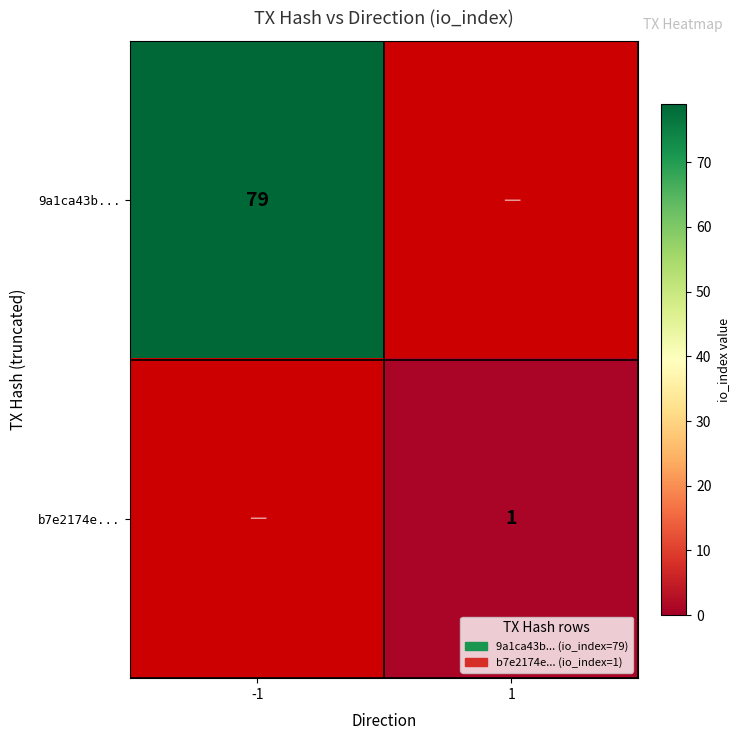

The value of b7e2174e... at 1 is 0. True or false?

False